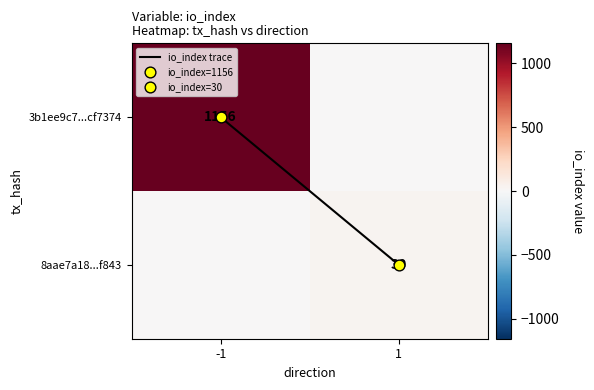

What is the maximum value for io_index trace?

1